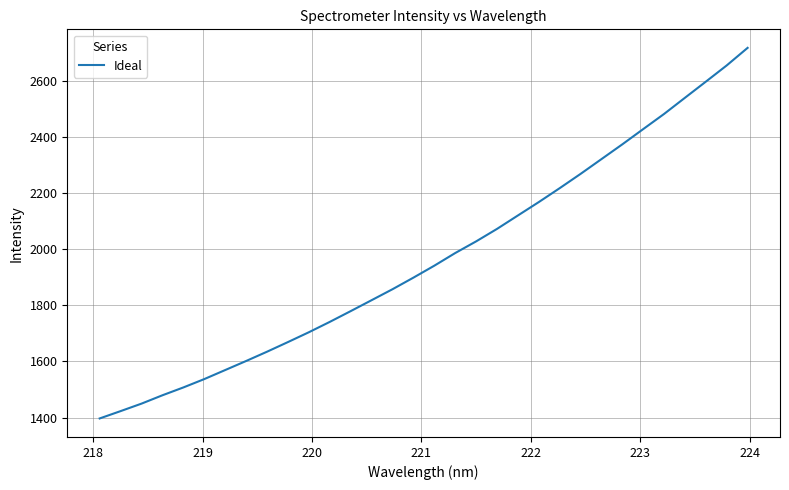

What is the smallest value displayed?

1396.9